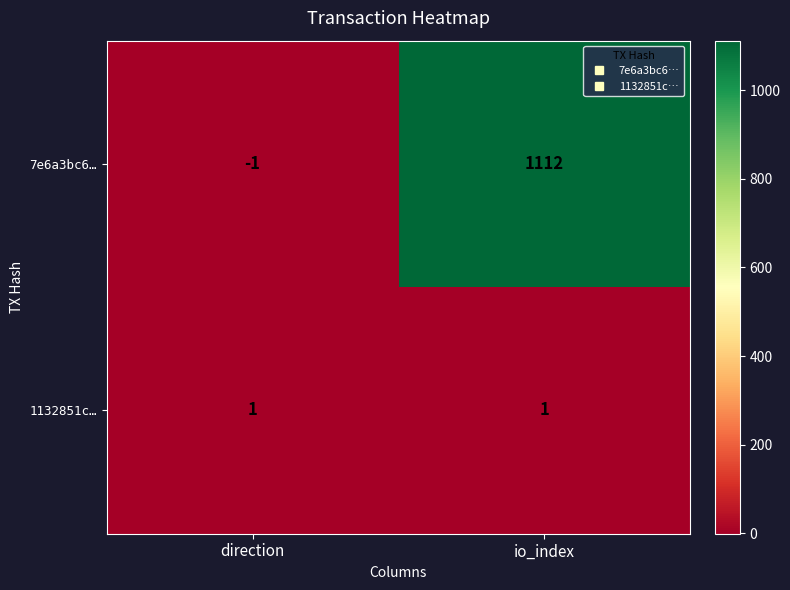

What is the difference between the maximum and minimum values in the 7e6a3bc6… series?

1113